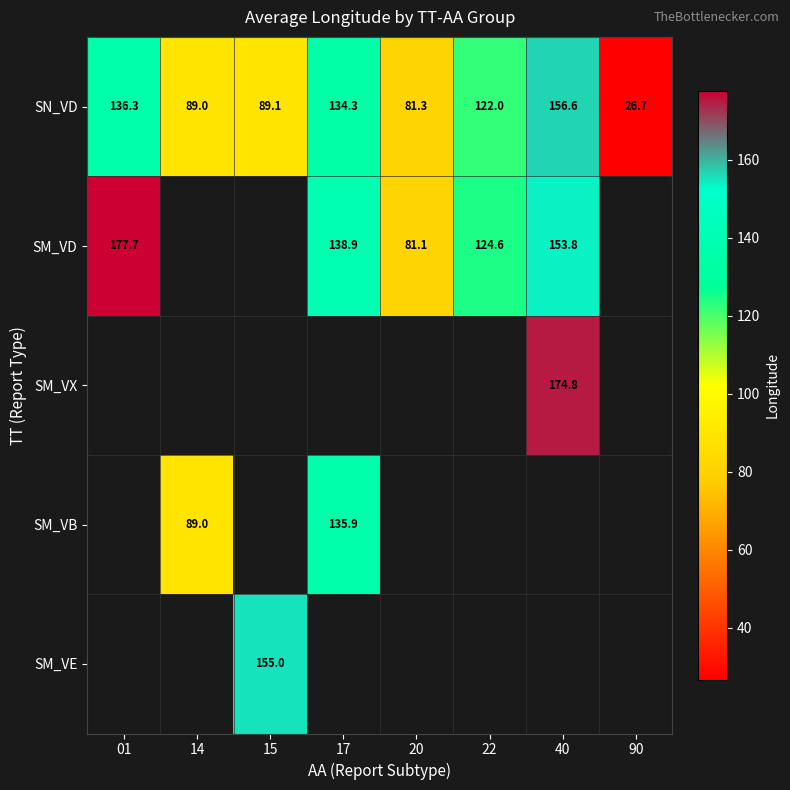

What is the difference between the SM_VD values at 40 and 17?

14.9